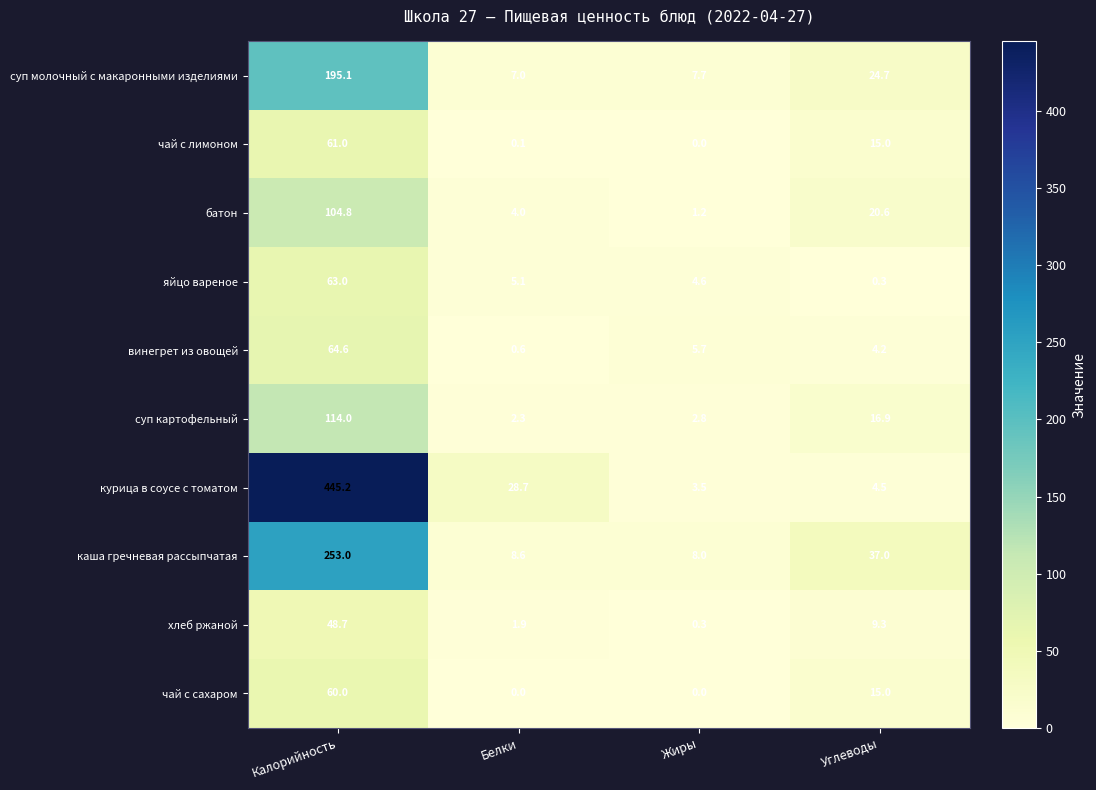

What is the difference between the maximum and minimum values in the чай с лимоном series?

61.0